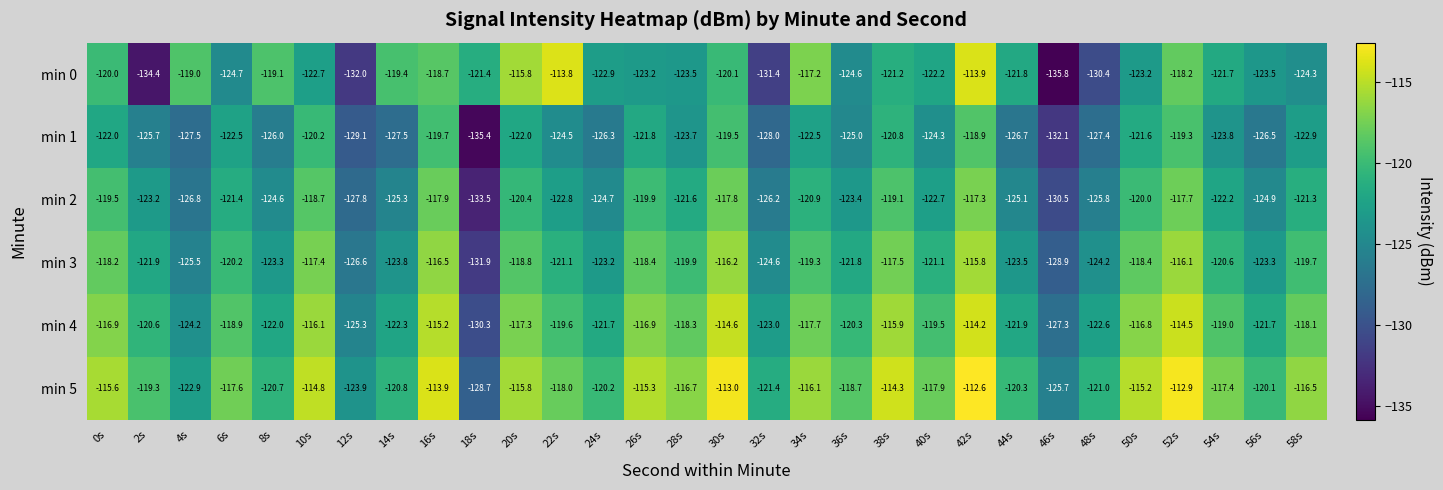

What is the greatest value displayed?

-112.6